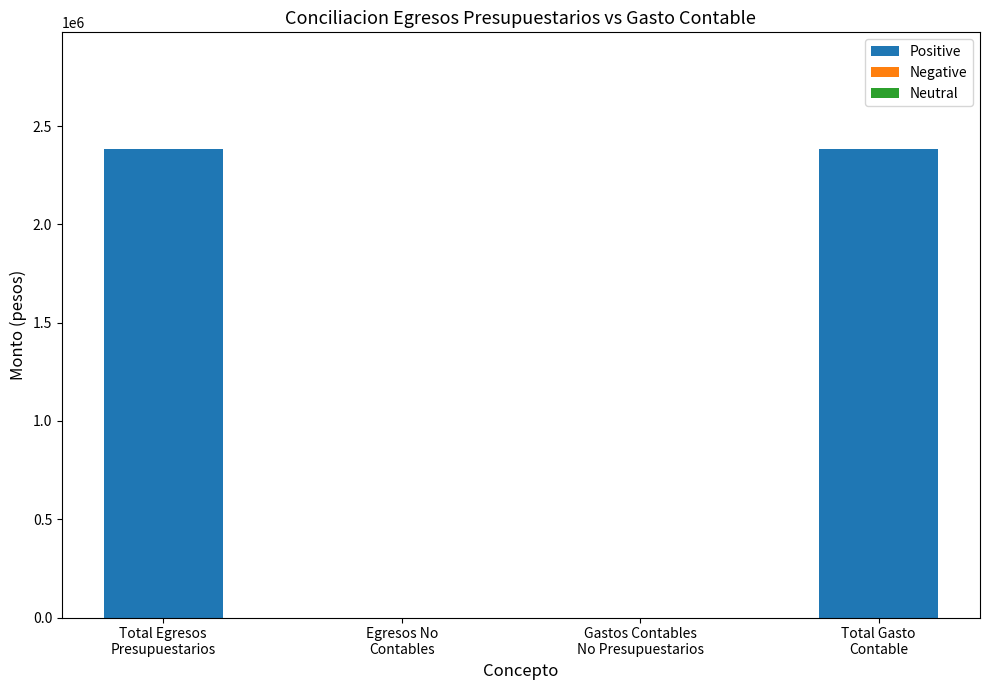

What is the maximum value shown in the chart?

2382153.2